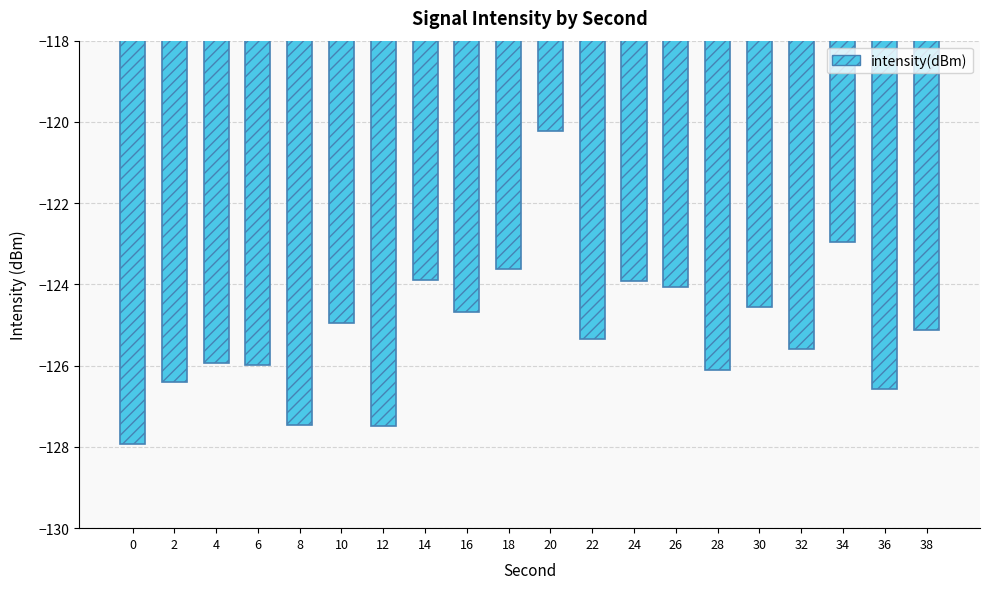

True or false: the data shows -125.4 at 22.

True